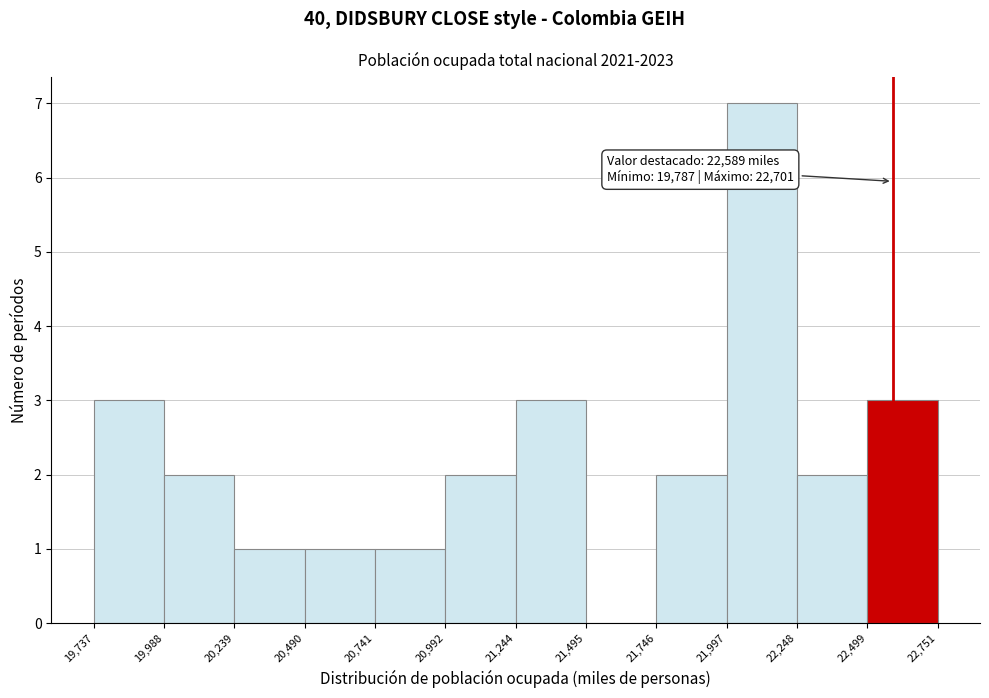

Which range on the x-axis has the tallest bar?

21,997 to 22,248